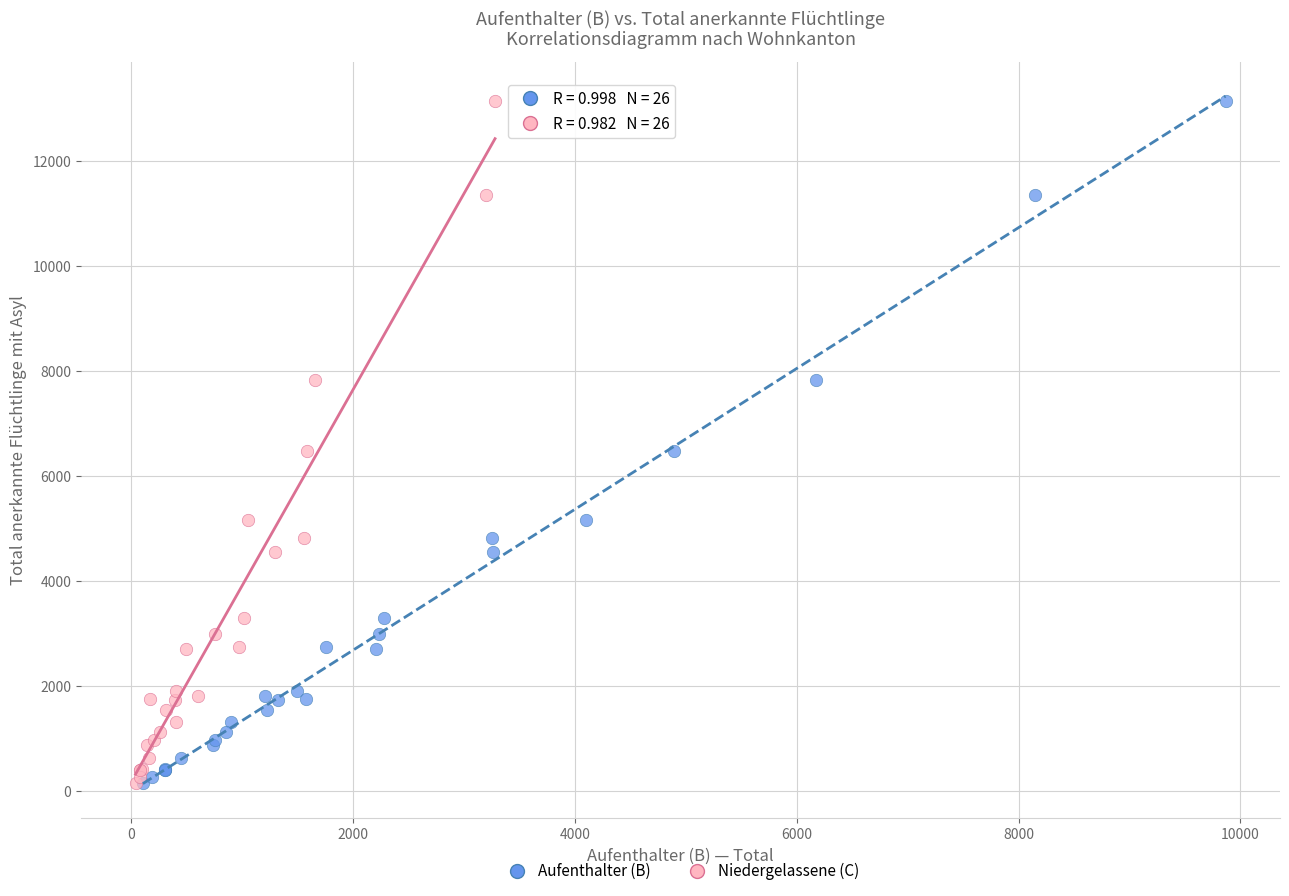

What are all the series names shown in the legend?

Aufenthalter (B), Niedergelassene (C)